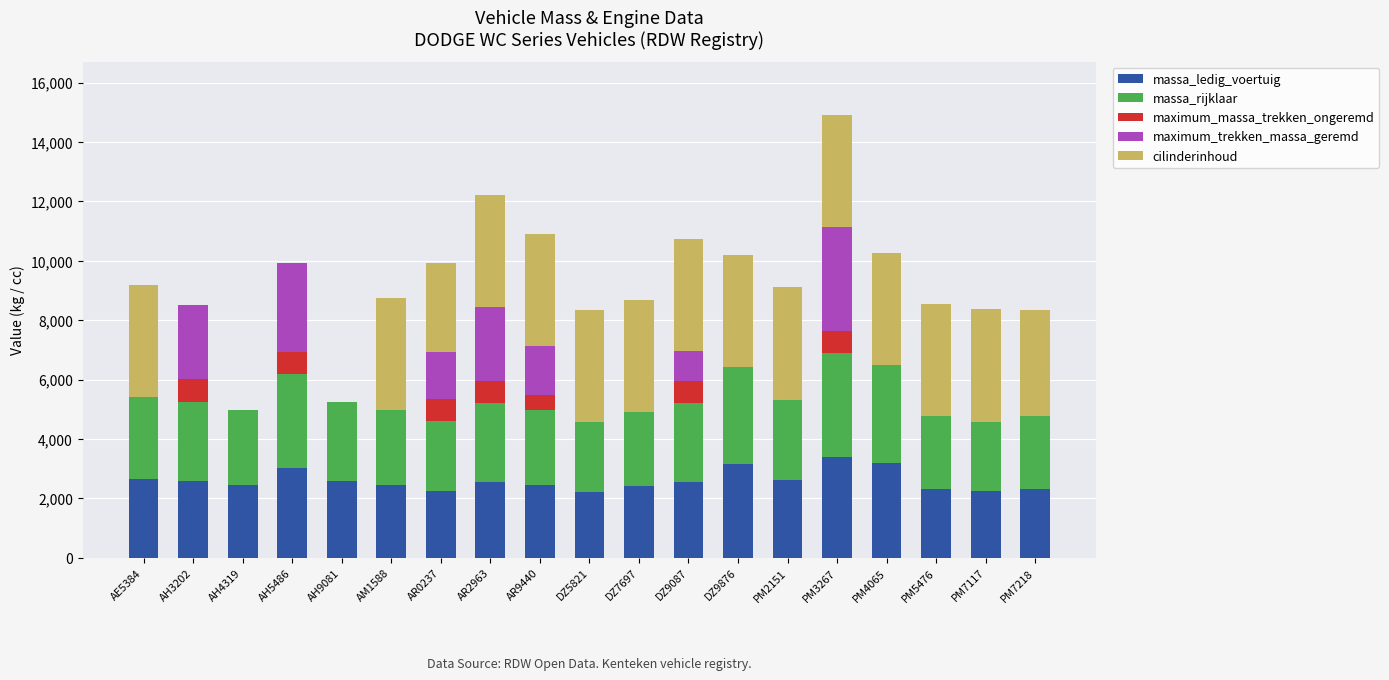

What is the total value across all series at AR0237?

9919